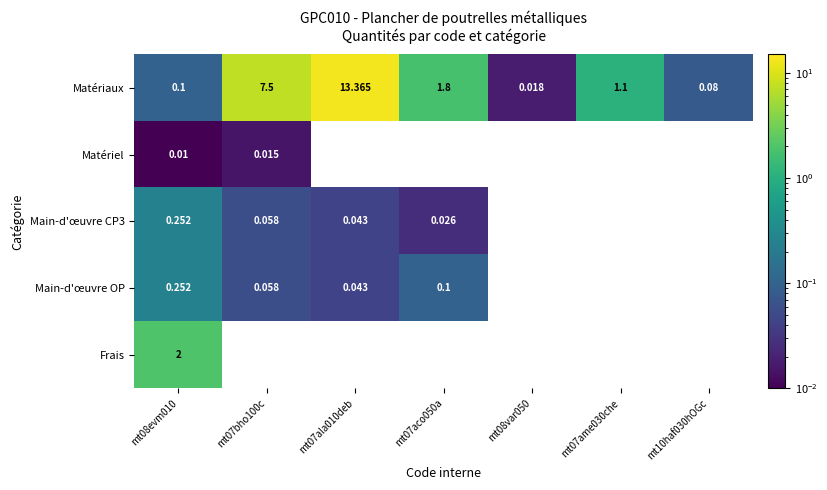

Is the value of Matériel at mt07bho100c greater than the value of Matériaux at mt07ala010deb?

No